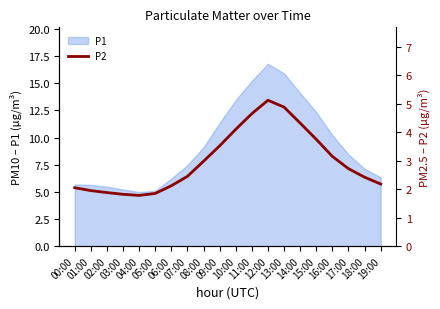

Rank the categories by value from highest to lowest.

12:00, 13:00, 11:00, 14:00, 10:00, 15:00, 09:00, 16:00, 08:00, 17:00, 07:00, 18:00, 19:00, 06:00, 00:00, 01:00, 02:00, 05:00, 03:00, 04:00